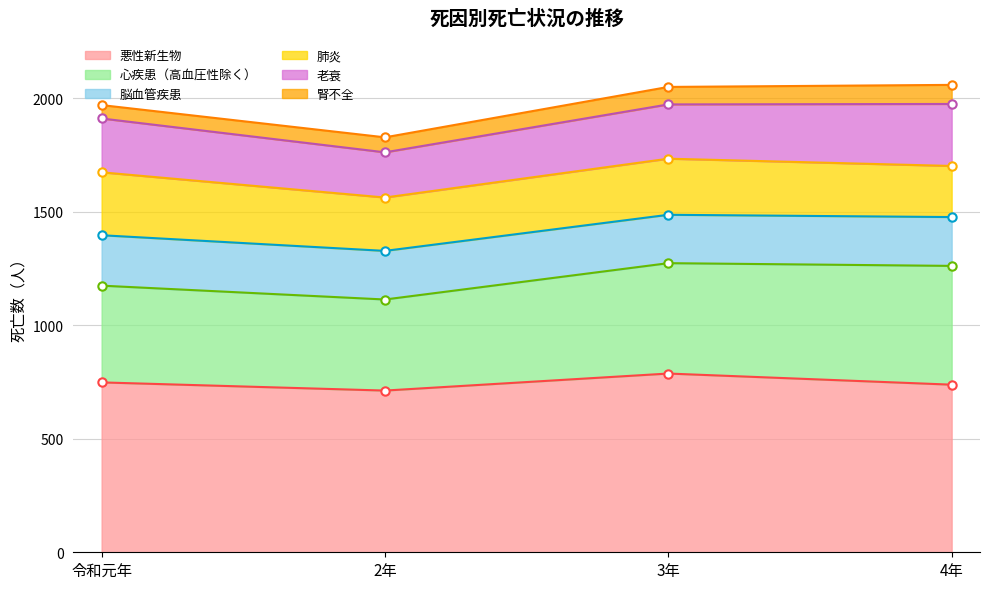

Between 令和元年 and 3年, which series saw the biggest shift?

心疾患（高血圧性除く）